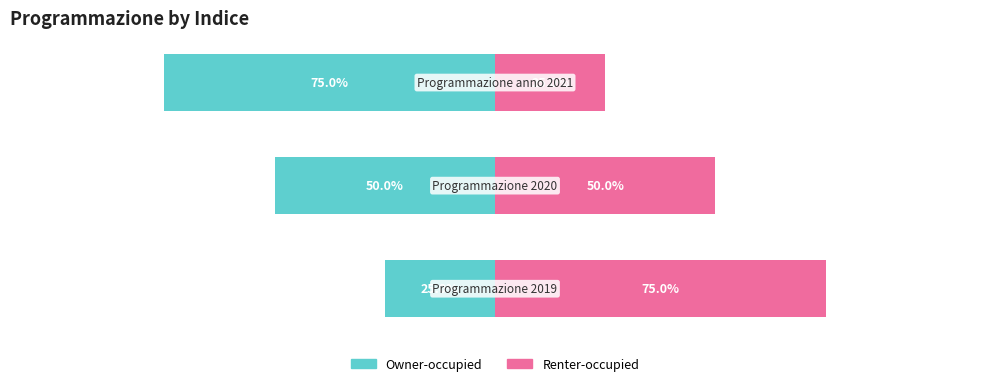

Reading left to right, what are all the values shown in this chart?

Owner-occupied: -25	-50	-75
Renter-occupied: 75	50	25